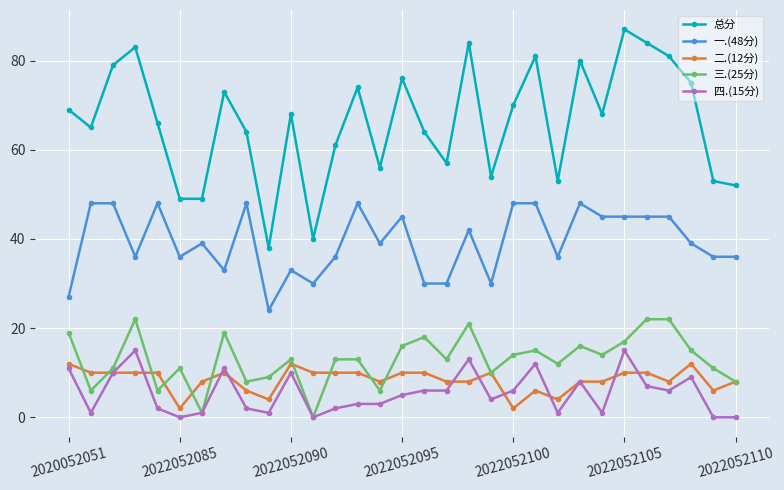

Is this an area chart (filled region under the line)?

No